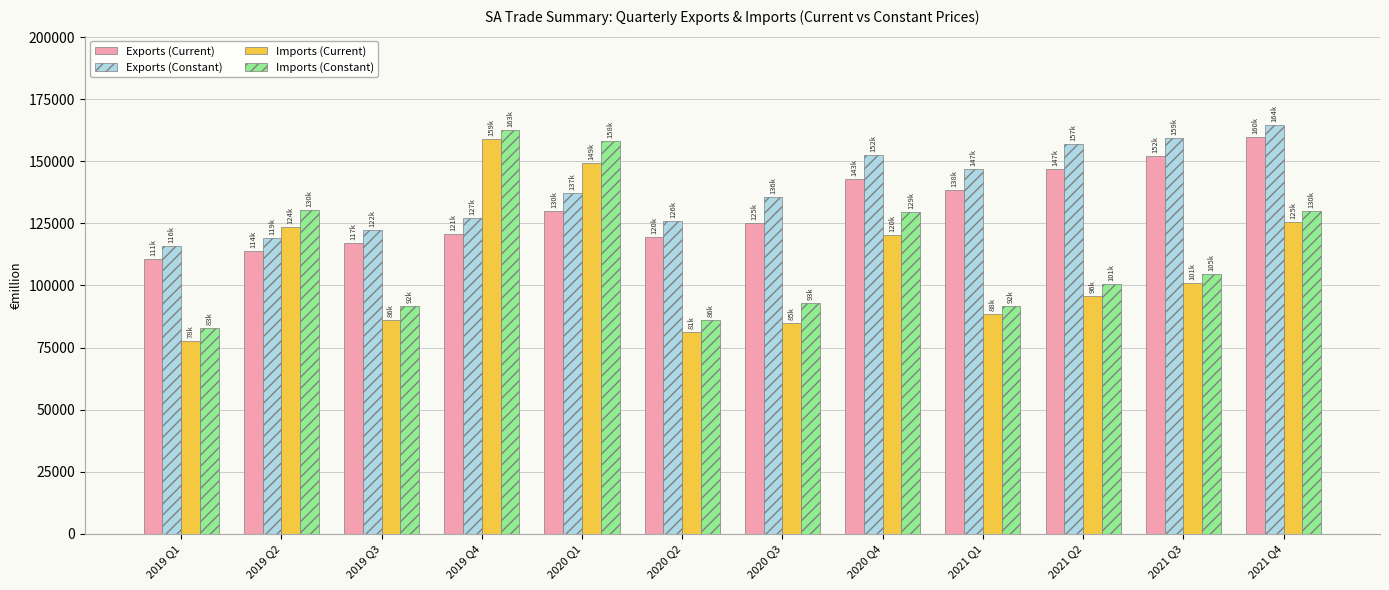

What is the spread (max minus min) of values at 2020 Q3?

50776.0